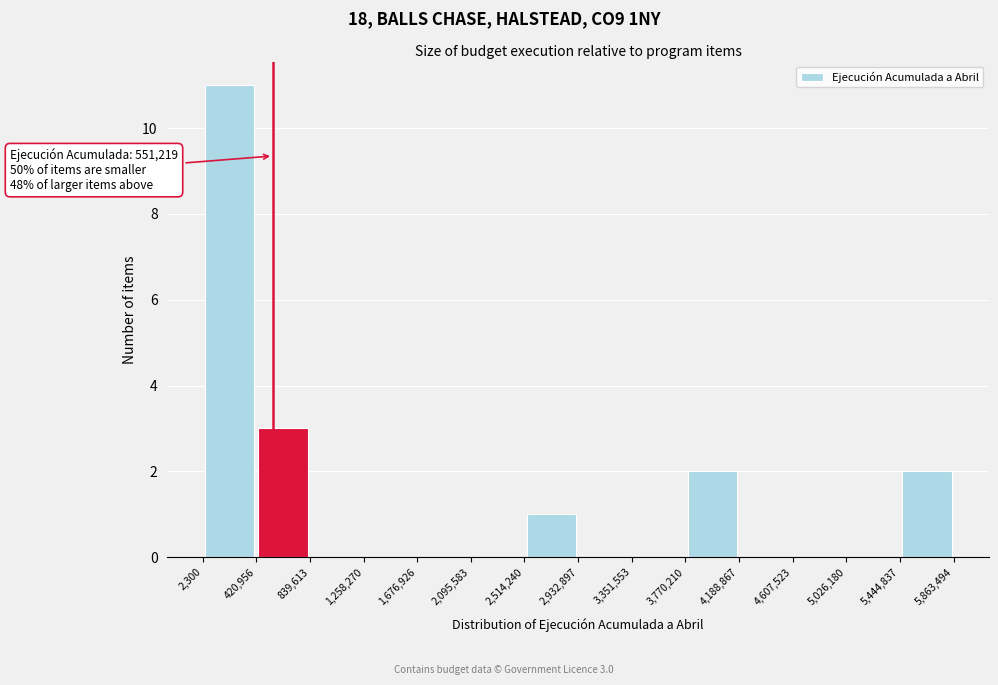

Over which range of the x-axis is the bar tallest?

2,300 to 420,956